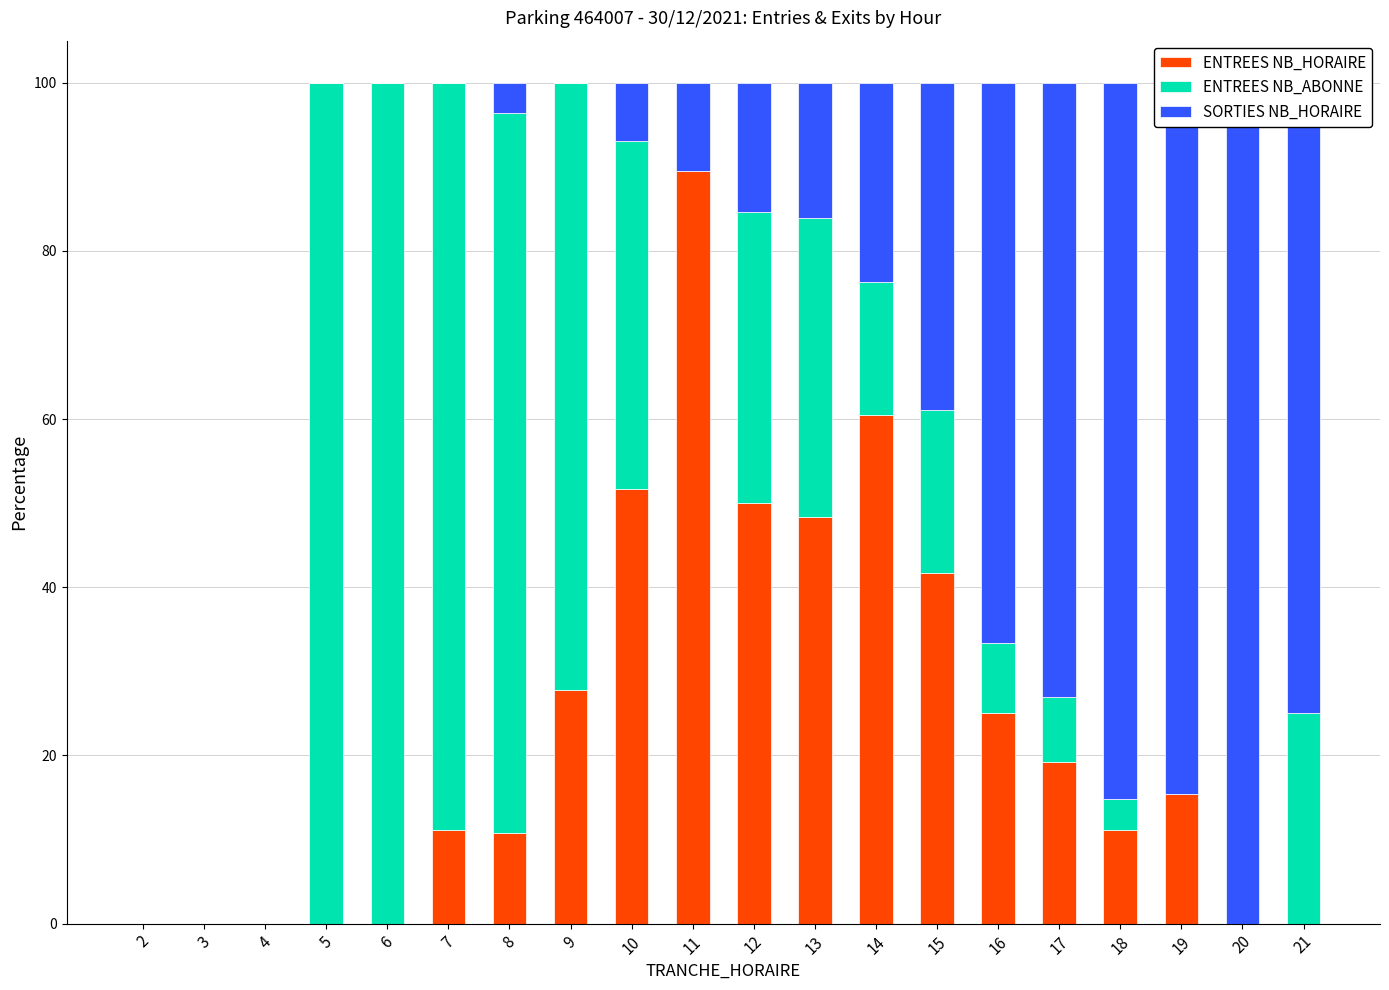

What is the difference between the maximum and minimum values in the SORTIES NB_HORAIRE series?

100.0